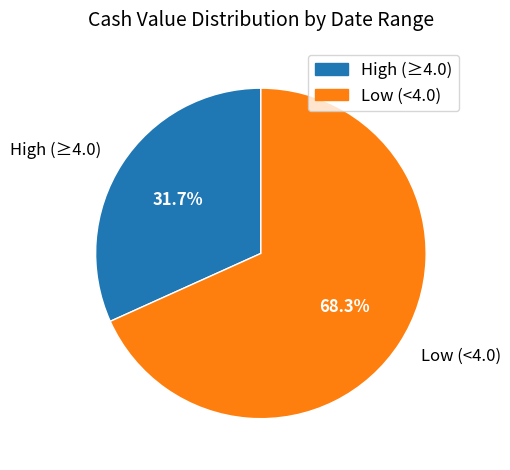

Does any single category account for the majority?

Yes